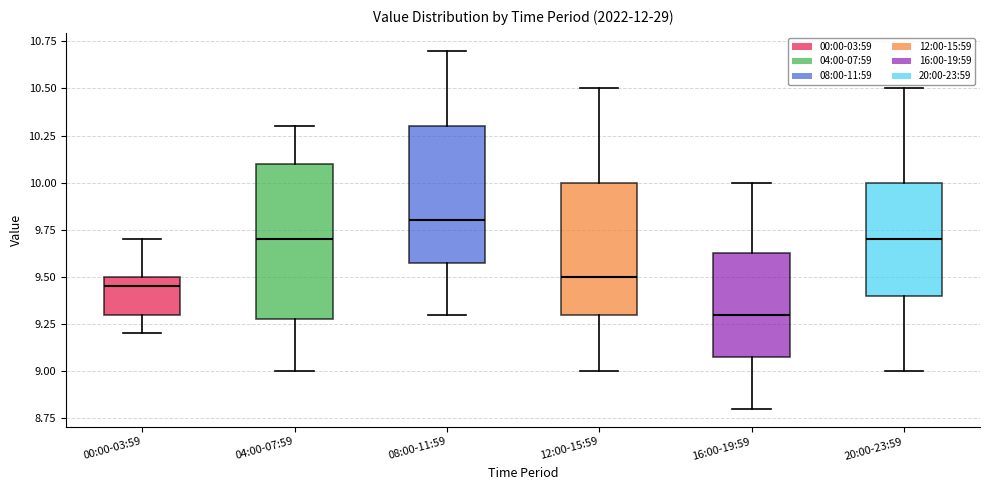

Where does the median line of the box for 20:00-23:59 sit on the y-axis? The values are not printed on the chart, so give them approximately, as read against the axis.

9.70